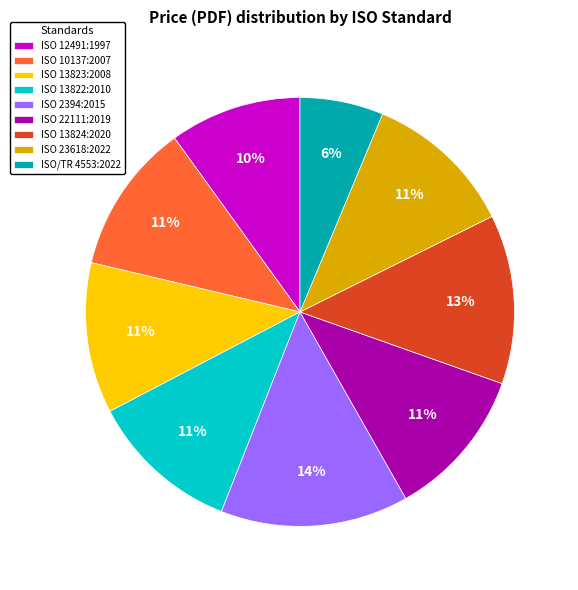

Is ISO 2394:2015 the majority of the pie?

No